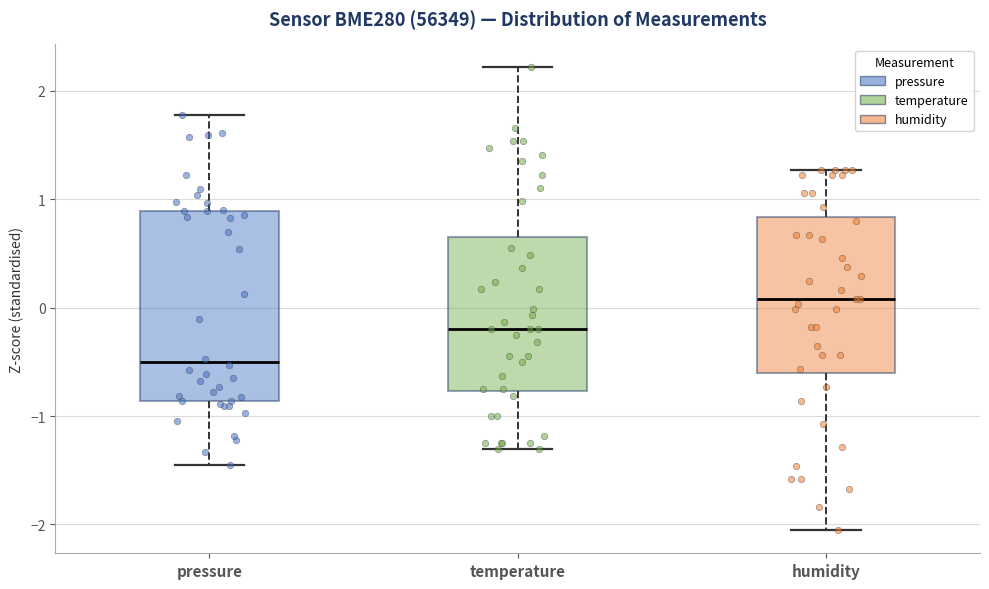

Which box has the highest median line?

humidity